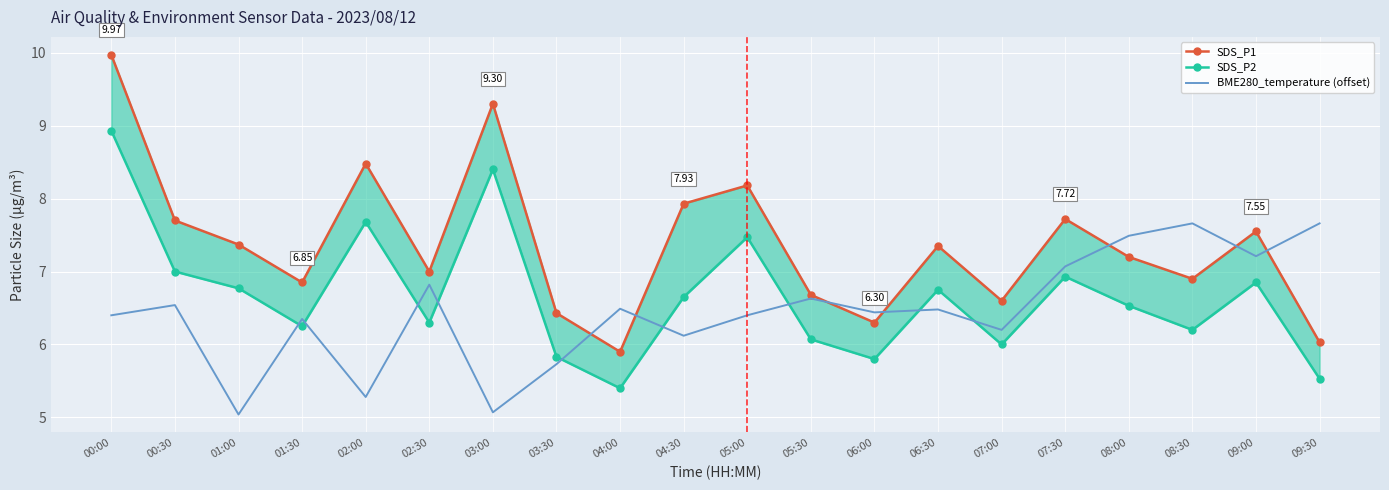

What is the label of the 4th point from the left?

01:30